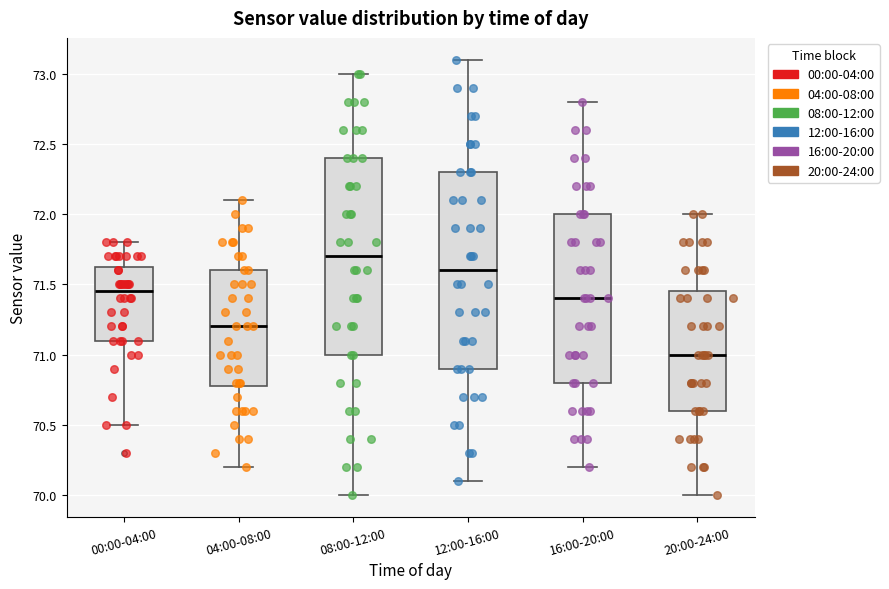

Where is the upper edge of the box for 00:00-04:00 on the y-axis? The values are not printed on the chart, so give them approximately, as read against the axis.

71.65